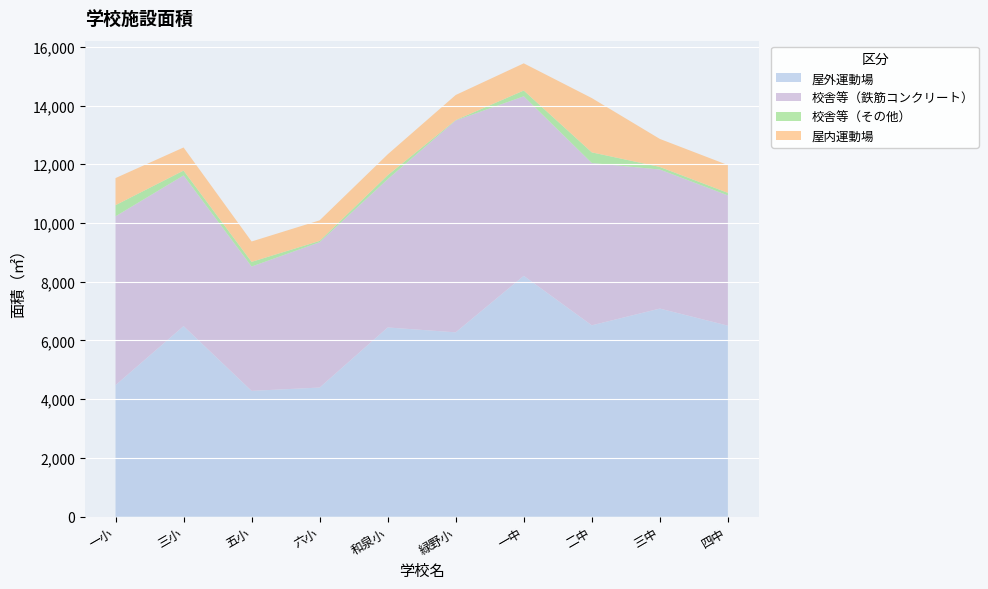

Reading right to left, list all the values displayed in this chart.

屋外運動場: 四中=6505	三中=7087	二中=6517	一中=8202	緑野小=6278	和泉小=6444	六小=4398	五小=4285	三小=6490	一小=4479
校舎等（鉄筋コンクリート）: 四中=4435	三中=4734	二中=5526	一中=6113	緑野小=7213	和泉小=5049	六小=4949	五小=4233	三小=5130	一小=5749
校舎等（その他）: 四中=87	三中=89	二中=363	一中=196	緑野小=14	和泉小=134	六小=44	五小=159	三小=165	一小=380
屋内運動場: 四中=946	三中=953	二中=1848	一中=926	緑野小=854	和泉小=711	六小=700	五小=694	三小=787	一小=922